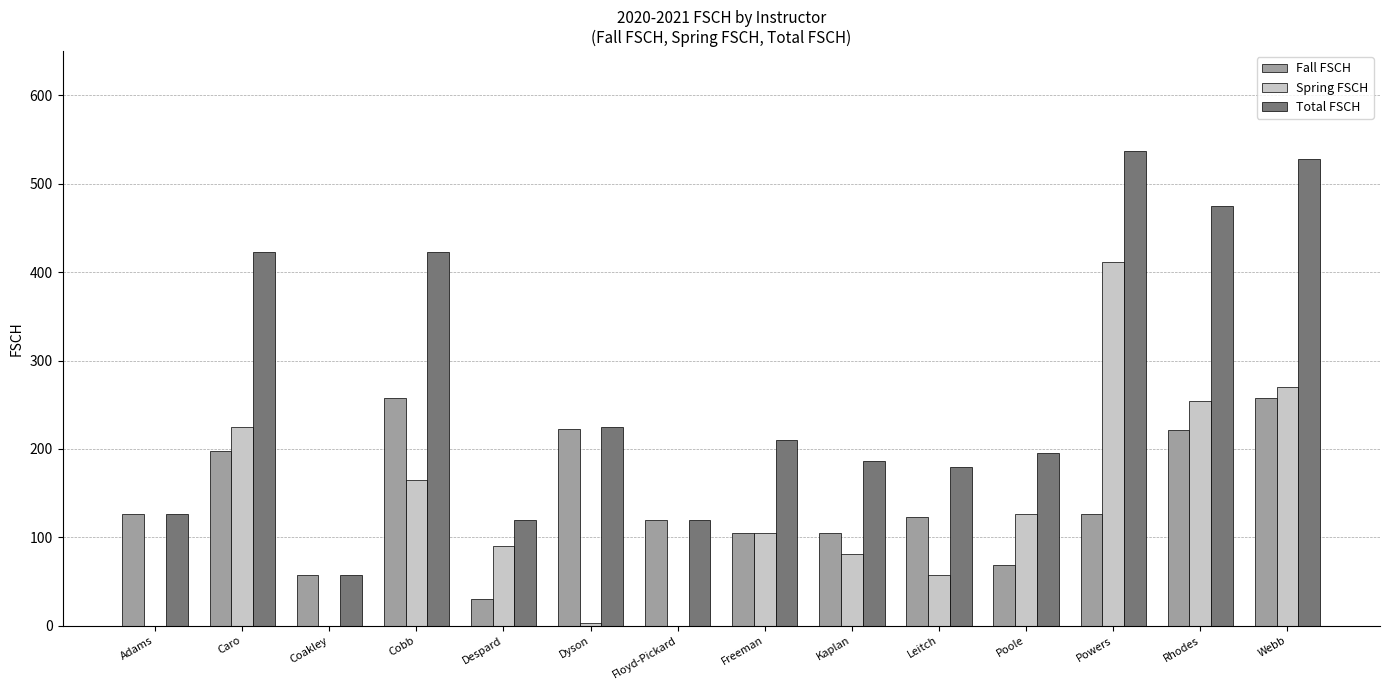

What is the sum of the Fall FSCH values at Powers and Cobb?

384